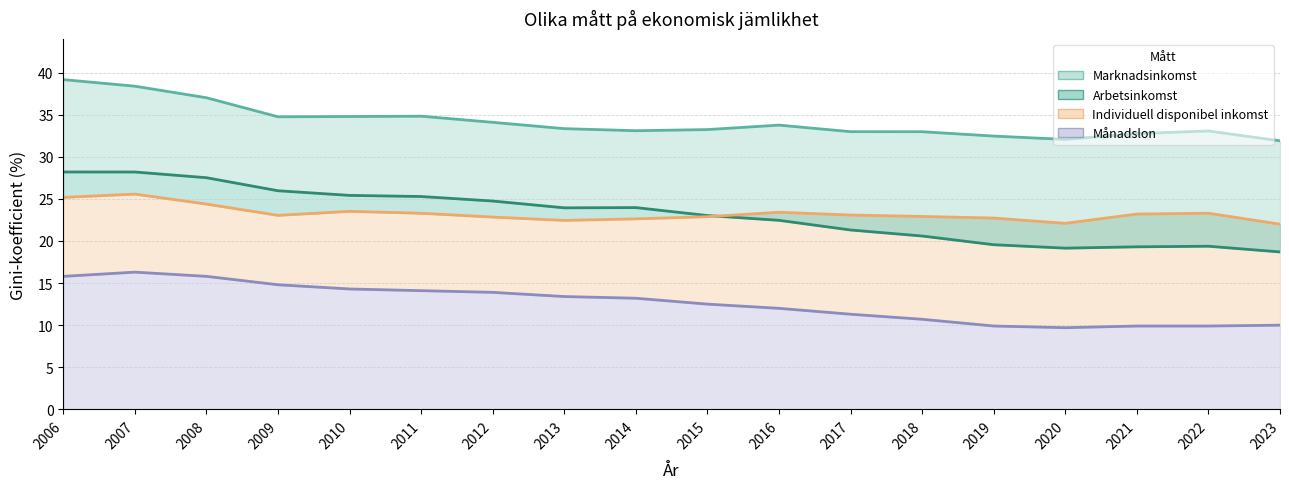

At which label does Månadslon reach its peak?

2007